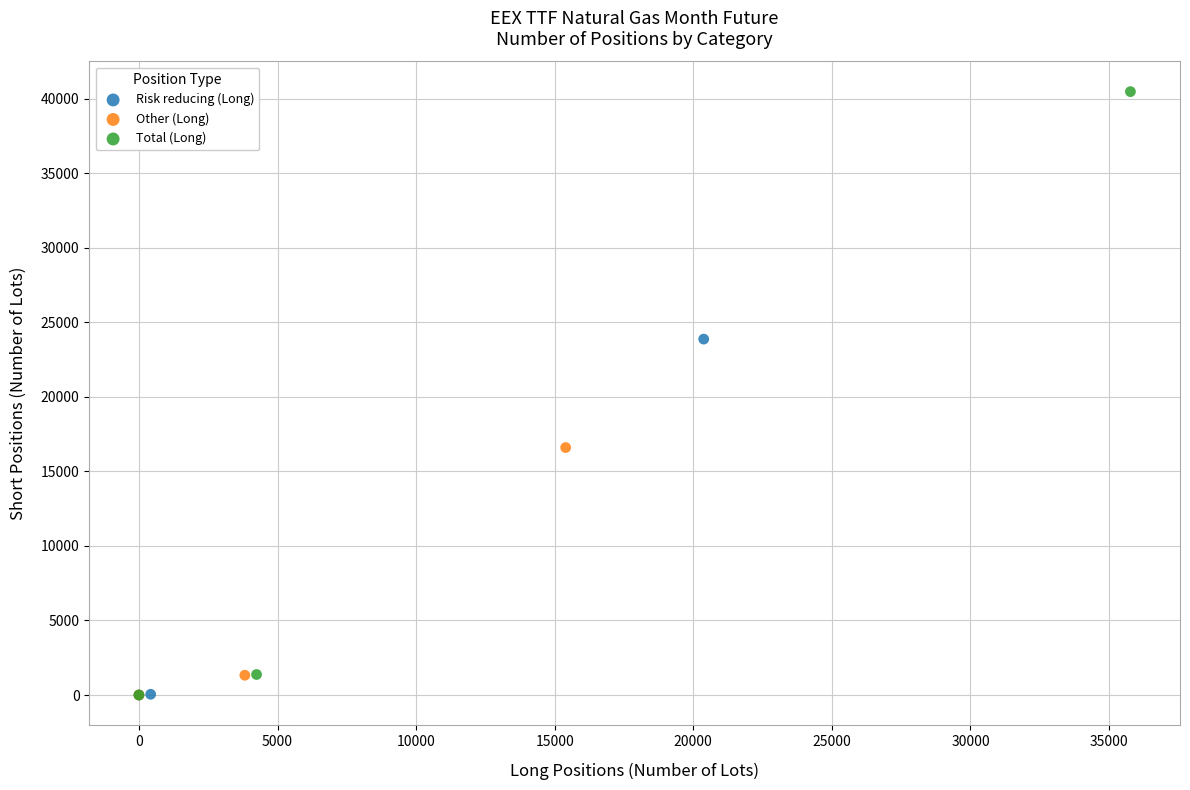

Which series has the widest spread of Y values?

Total (Long)